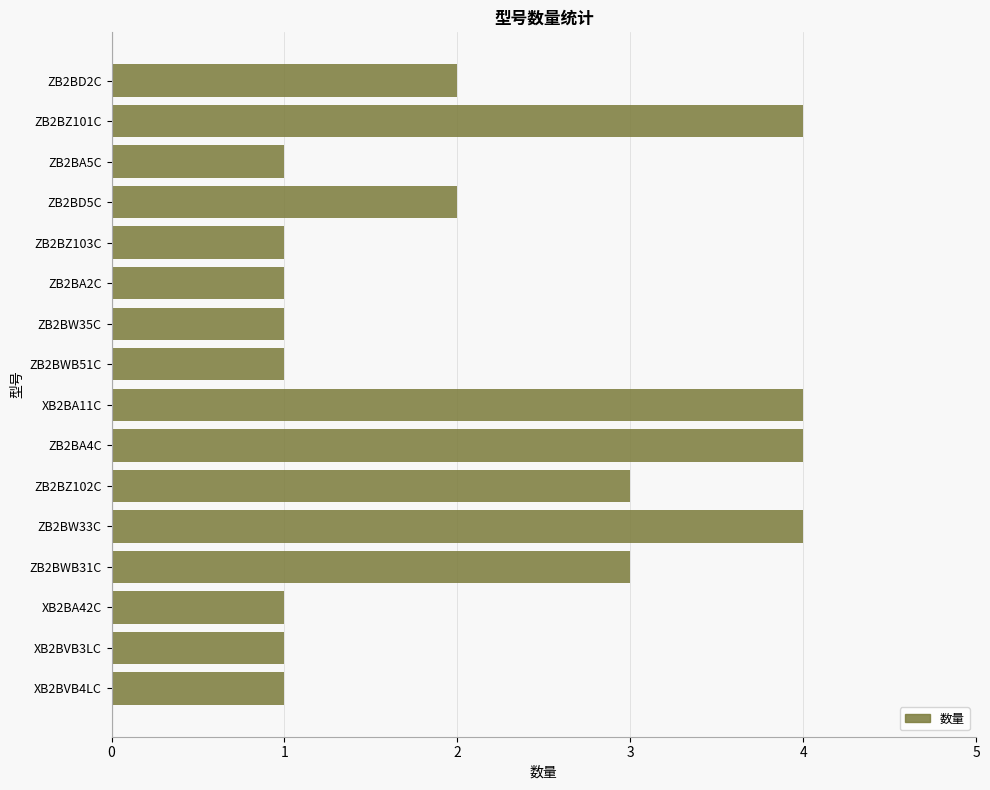

What is the difference between the maximum and second lowest values?

3